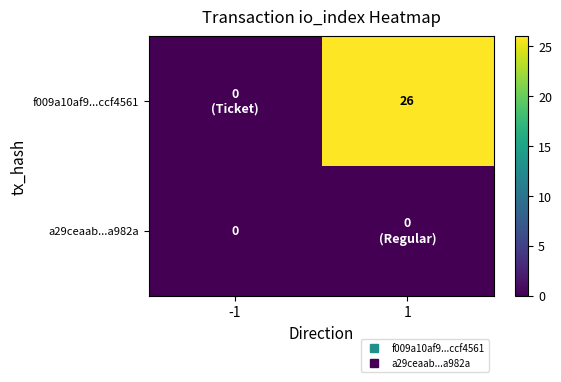

The value of f009a10af9...ccf4561 at 1 is 38. True or false?

False